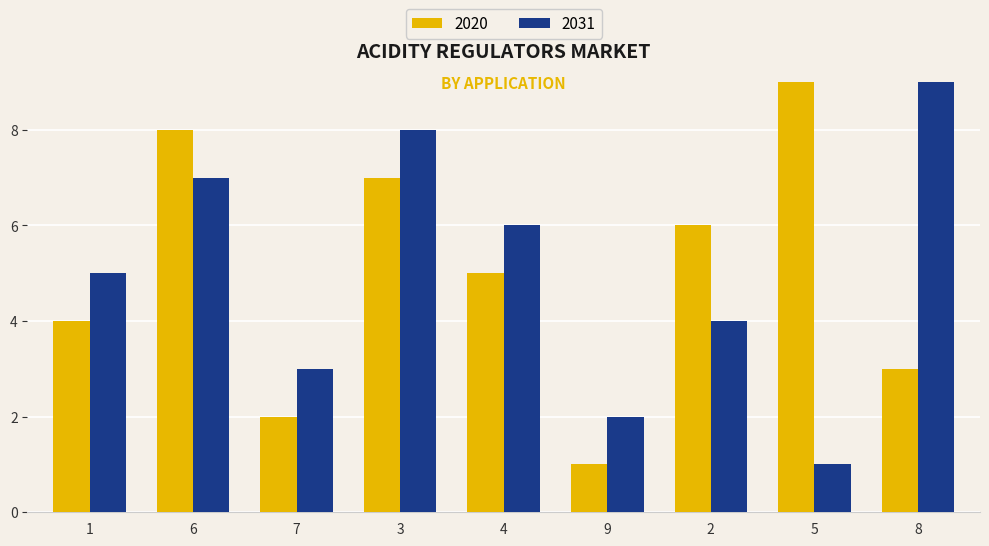

Reading left to right, transcribe all the data shown in this chart.

2020: 1=4	6=8	7=2	3=7	4=5	9=1	2=6	5=9	8=3
2031: 1=5	6=7	7=3	3=8	4=6	9=2	2=4	5=1	8=9